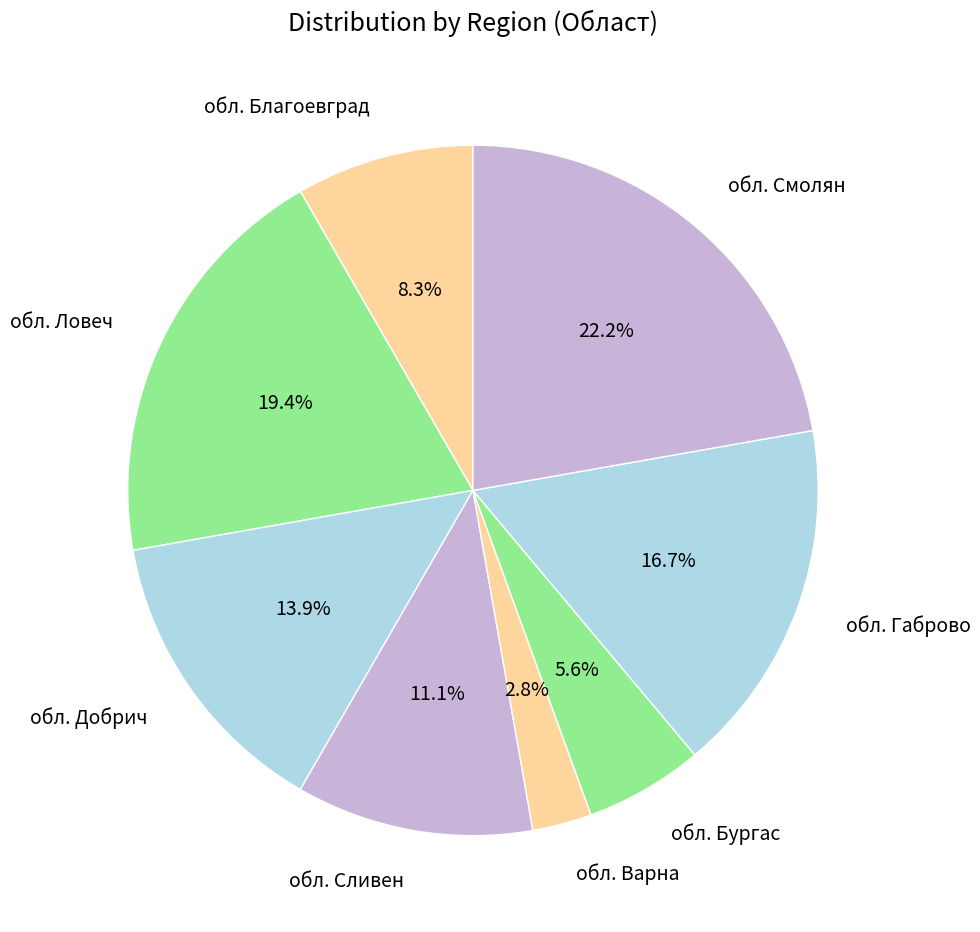

Is it true that обл. Добрич is 25% of the pie?

False